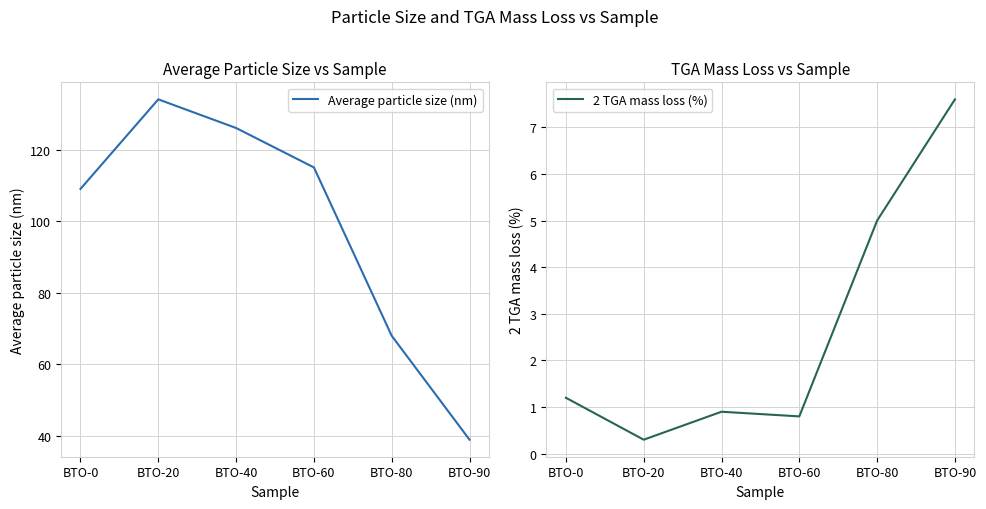

The value of 2 TGA mass loss (%) at BTO-90 is 11.9. True or false?

False